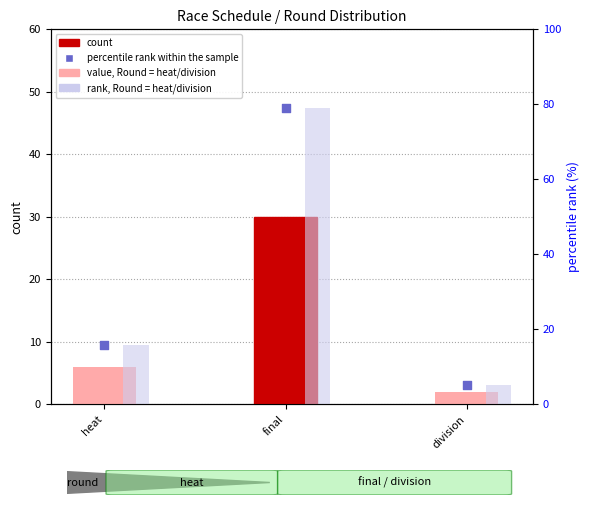

At how many categories does at least one series exceed 75?

1